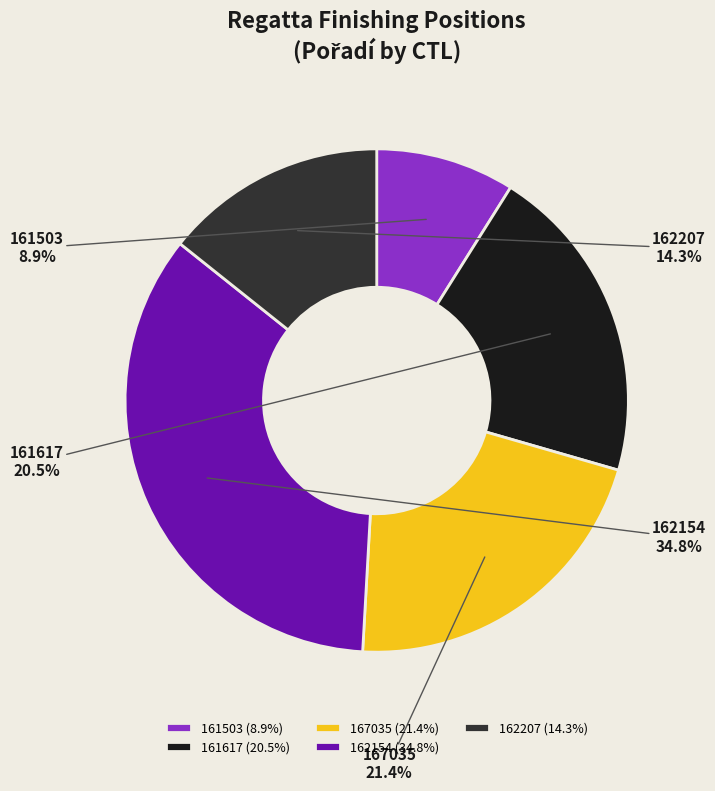

To the nearest percent, what is the difference between the 161617 and 167035 slice percentages?

1%